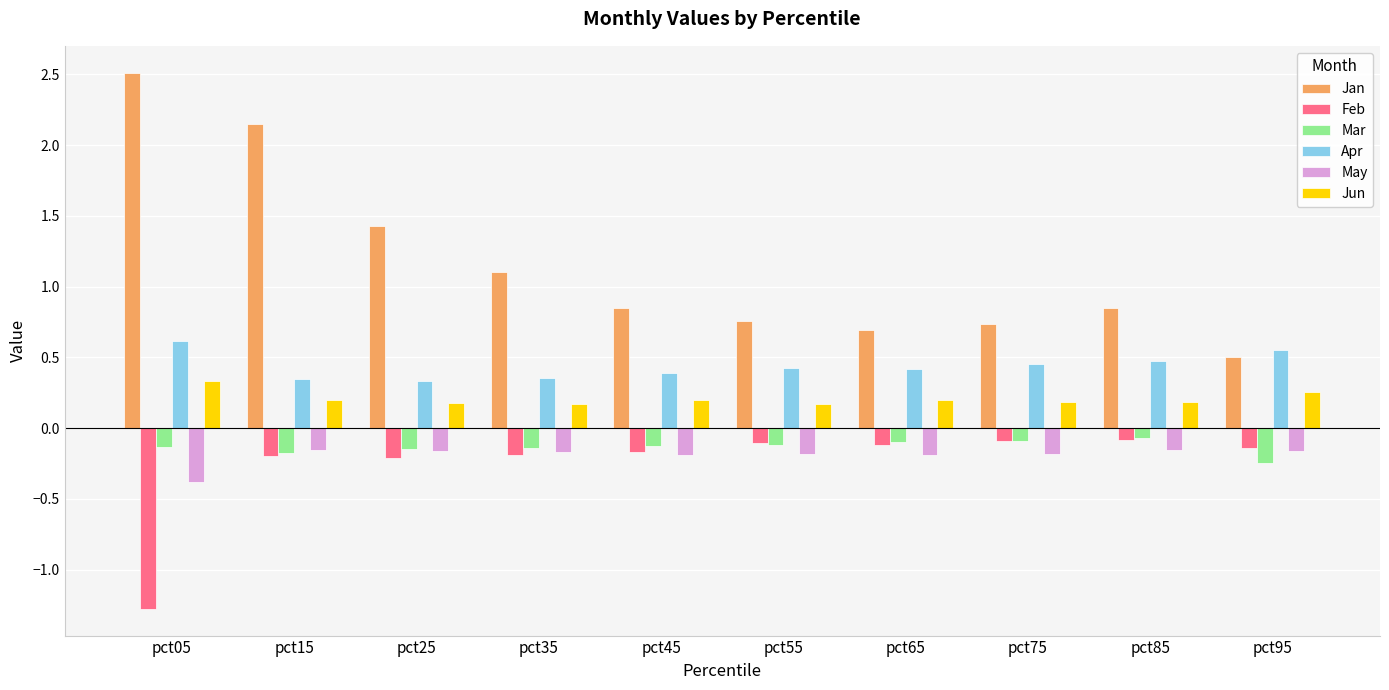

What is the sum of the Feb values at pct55 and pct05?

-1.4